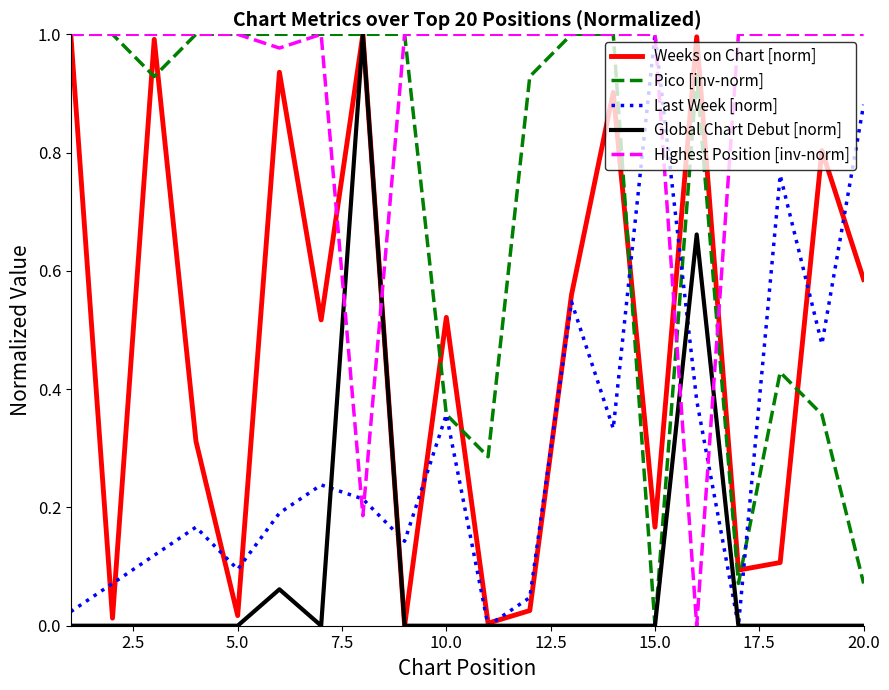

What are all the series names shown in the legend?

Weeks on Chart [norm], Pico [inv-norm], Last Week [norm], Global Chart Debut [norm], Highest Position [inv-norm]